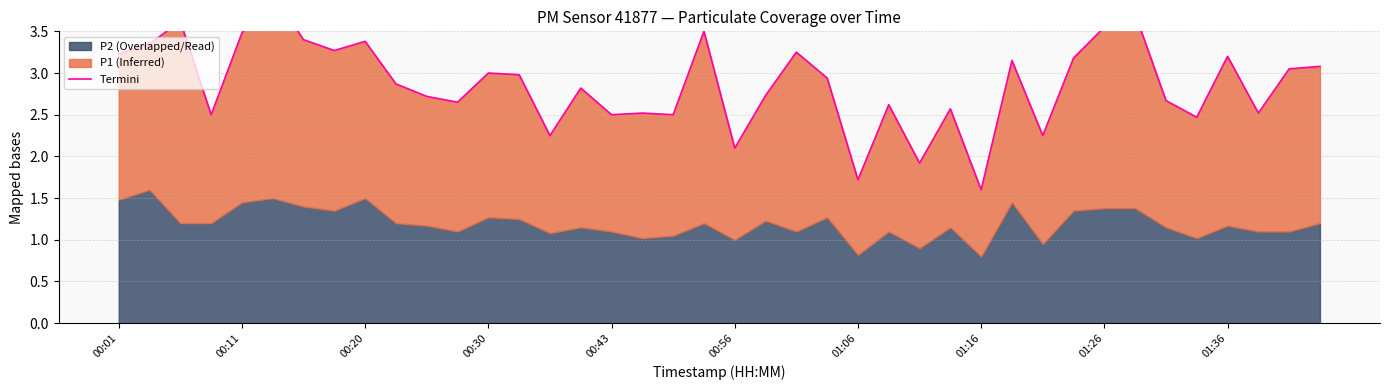

The value at 30 is 3.9. True or false?

False